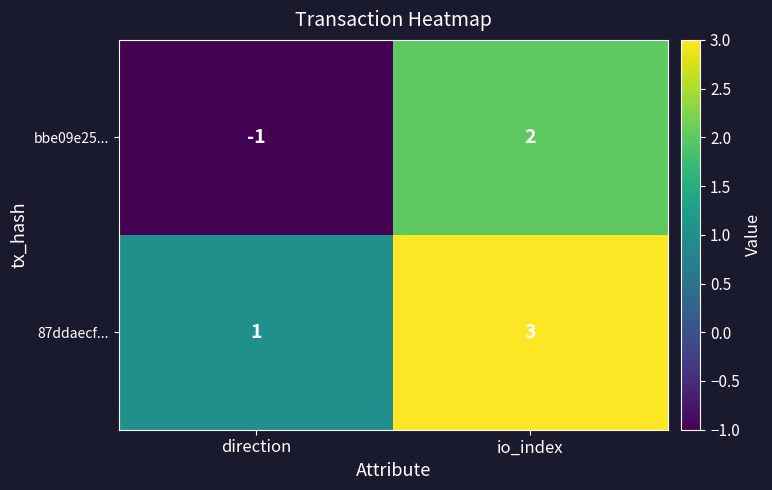

Reading right to left, list all the values displayed in this chart.

bbe09e25...: 2	-1
87ddaecf...: 3	1